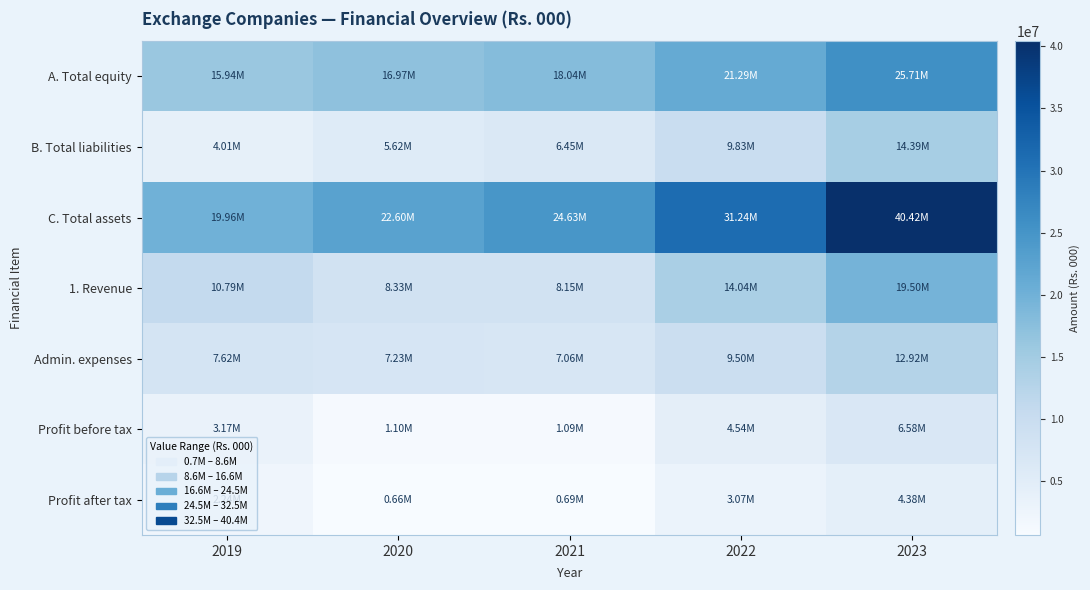

Which series has the widest spread of values?

C. Total assets